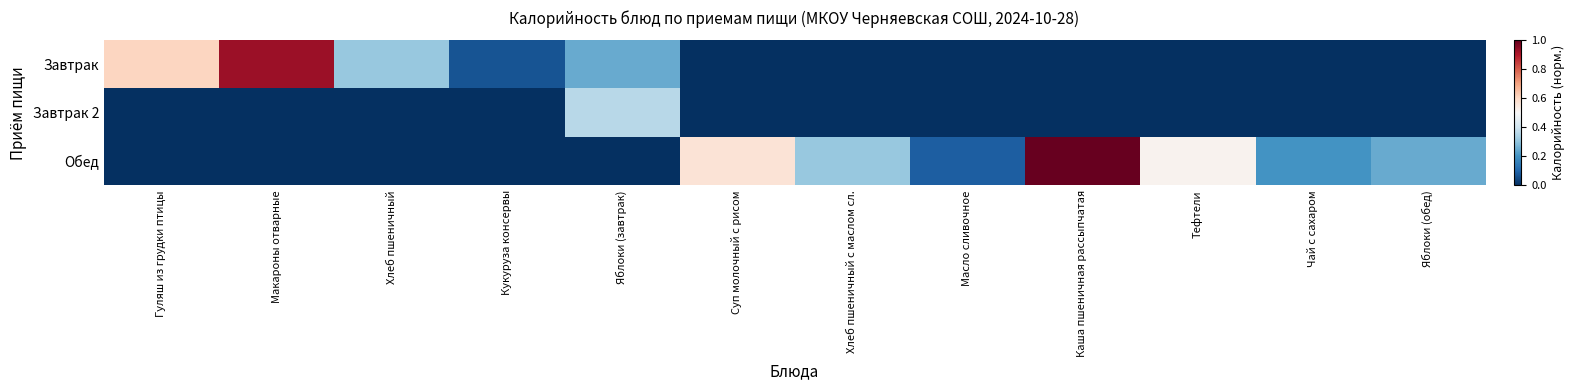

Reading left to right, list all the values displayed in this chart.

Завтрак: Гуляш из грудки птицы=0.6	Макароны отварные=0.9	Хлеб пшеничный=0.3	Кукуруза консервы=0.1	Яблоки (завтрак)=0.2	Суп молочный с рисом=0.0	Хлеб пшеничный с маслом сл.=0.0	Масло сливочное=0.0	Каша пшеничная рассыпчатая=0.0	Тефтели=0.0	Чай с сахаром=0.0	Яблоки (обед)=0.0
Завтрак 2: Гуляш из грудки птицы=0.0	Макароны отварные=0.0	Хлеб пшеничный=0.0	Кукуруза консервы=0.0	Яблоки (завтрак)=0.4	Суп молочный с рисом=0.0	Хлеб пшеничный с маслом сл.=0.0	Масло сливочное=0.0	Каша пшеничная рассыпчатая=0.0	Тефтели=0.0	Чай с сахаром=0.0	Яблоки (обед)=0.0
Обед: Гуляш из грудки птицы=0.0	Макароны отварные=0.0	Хлеб пшеничный=0.0	Кукуруза консервы=0.0	Яблоки (завтрак)=0.0	Суп молочный с рисом=0.6	Хлеб пшеничный с маслом сл.=0.3	Масло сливочное=0.1	Каша пшеничная рассыпчатая=1.0	Тефтели=0.5	Чай с сахаром=0.2	Яблоки (обед)=0.2